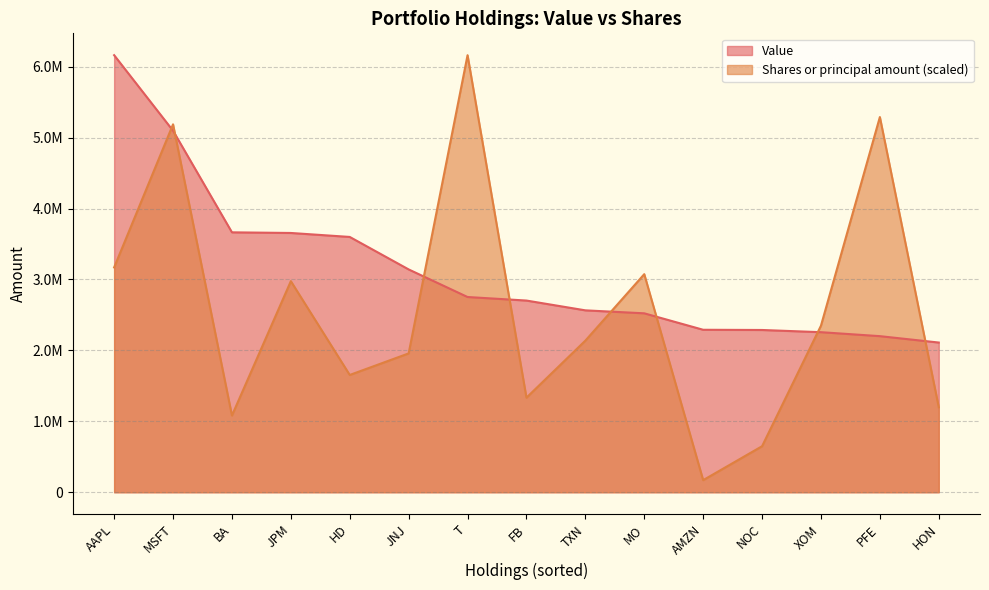

The Value series shows 3355825.9 at AMZN. True or false?

False